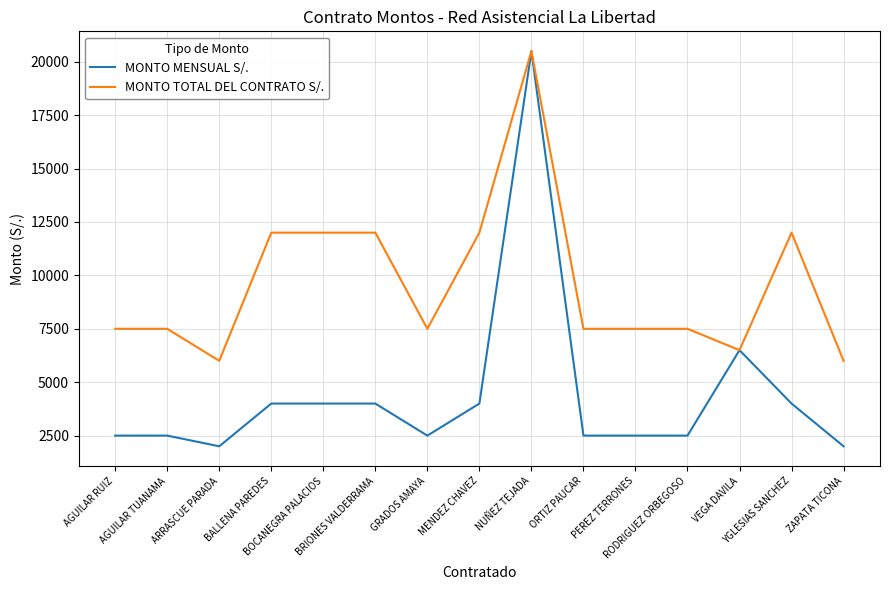

What is the minimum value shown in the chart?

2000